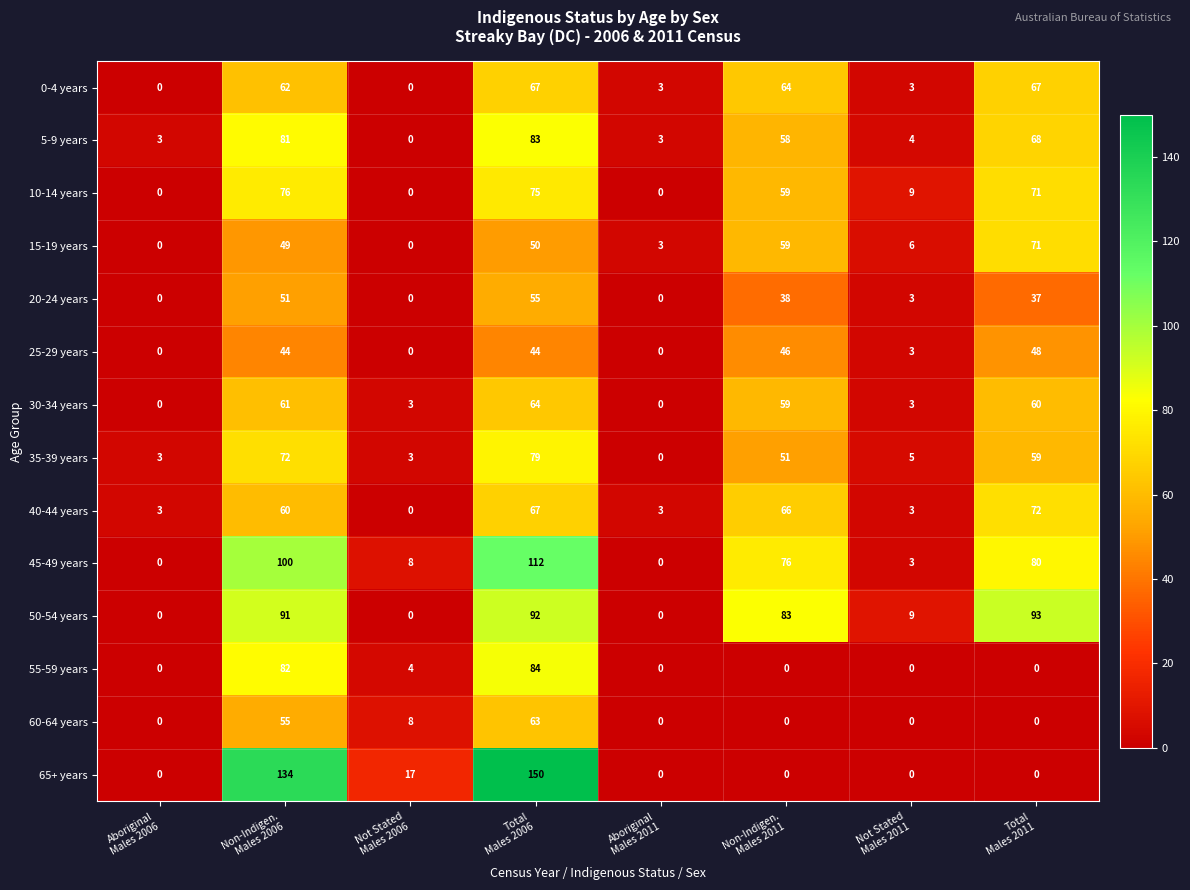

At how many categories does at least one series exceed 69?

4